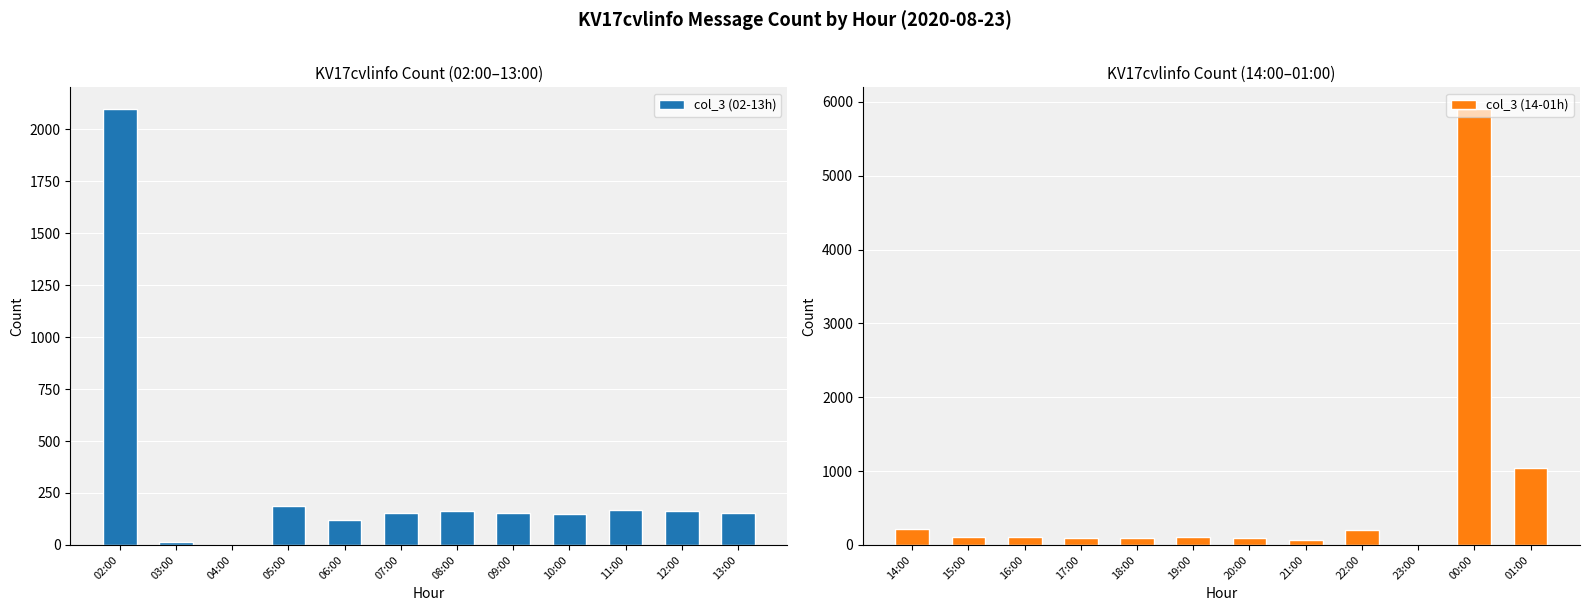

How many data points in col_3 (02-13h) are above 156?

5